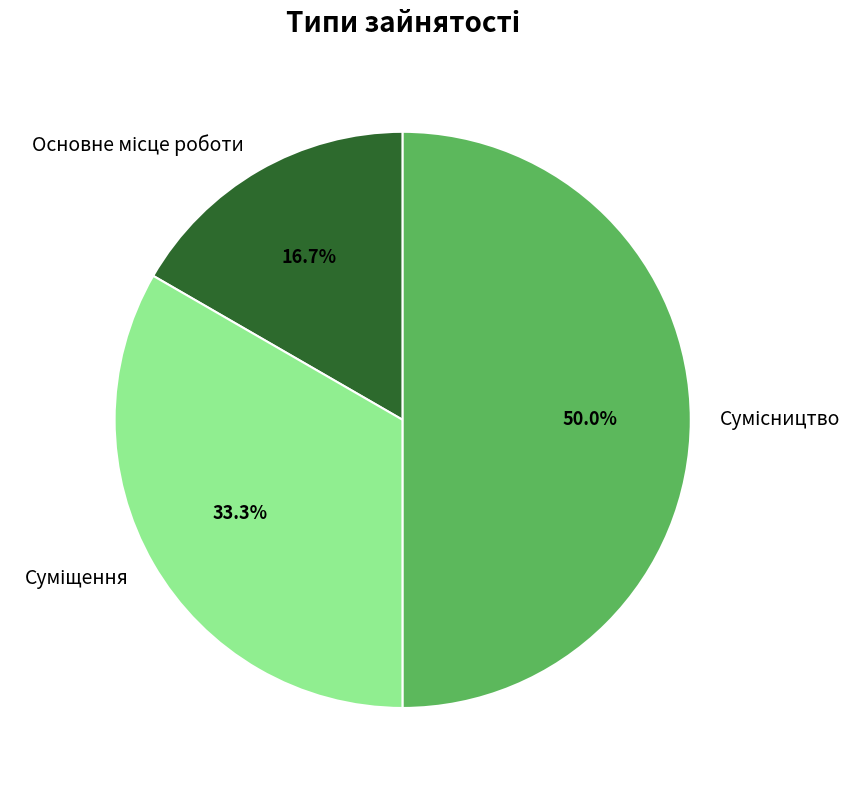

How many slices are in this pie chart?

3